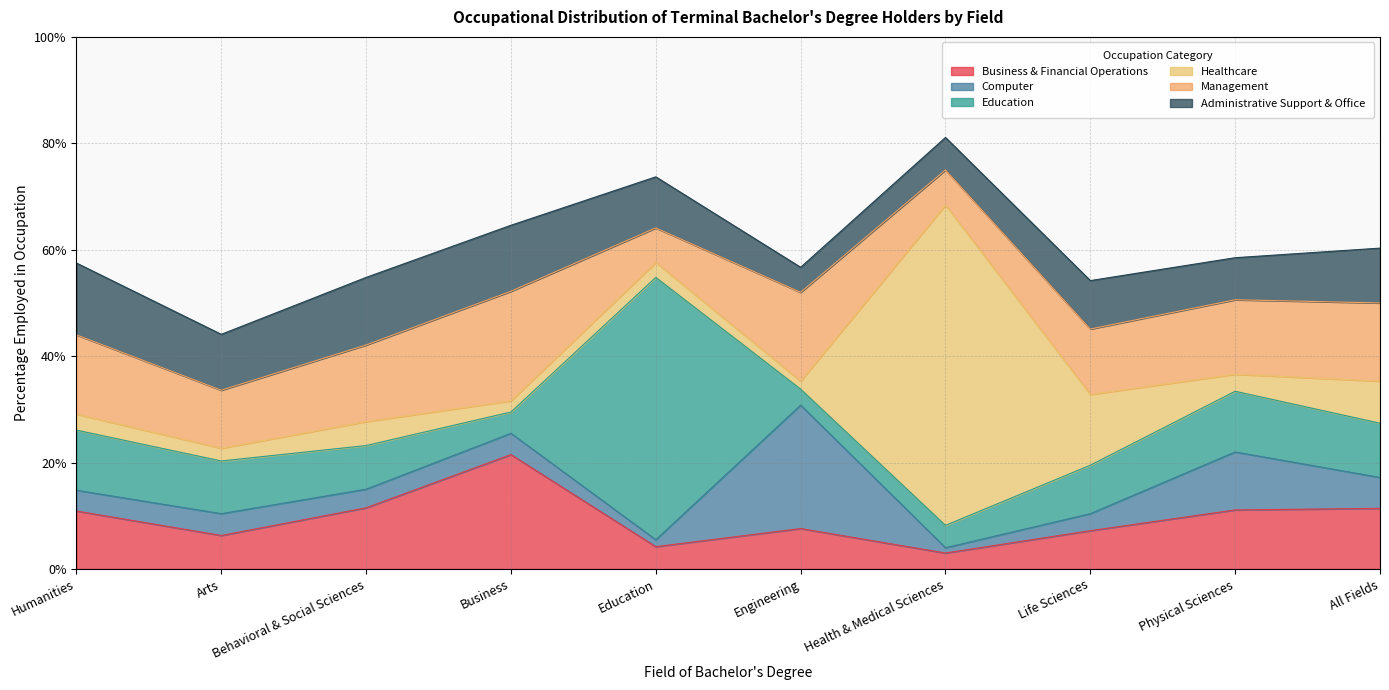

What is the sum of the Healthcare values at Engineering and Behavioral & Social Sciences?

6.0